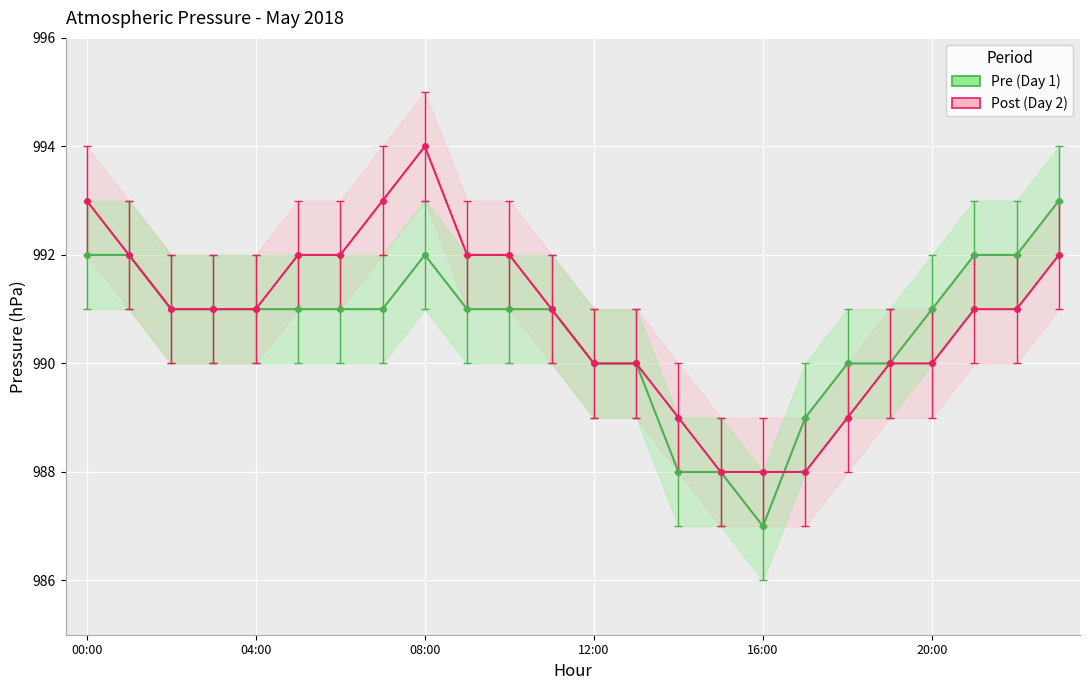

After their last crossing, which series has the higher values: Pre or Post?

Pre